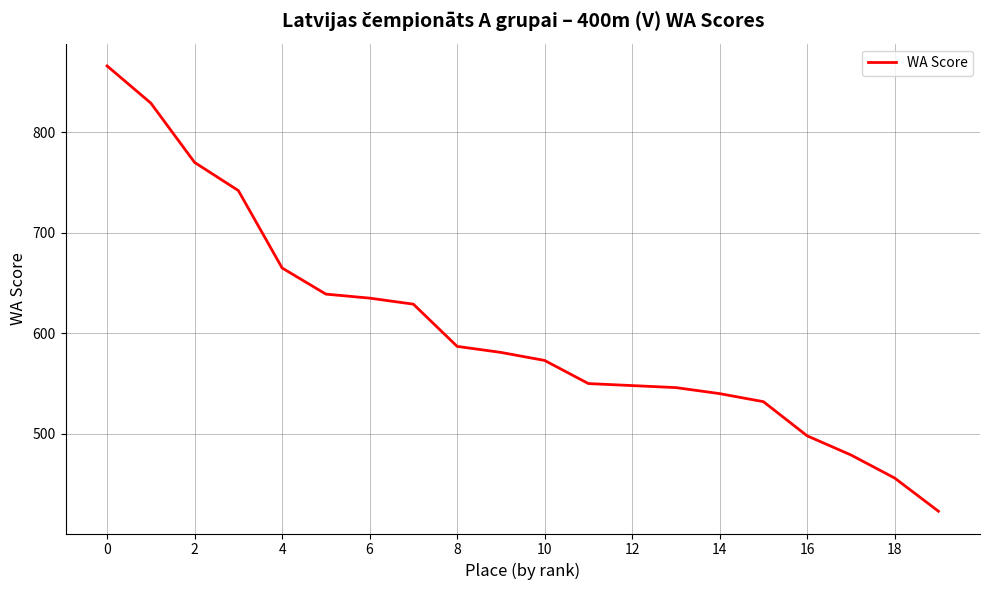

What is the minimum value shown in the chart?

423